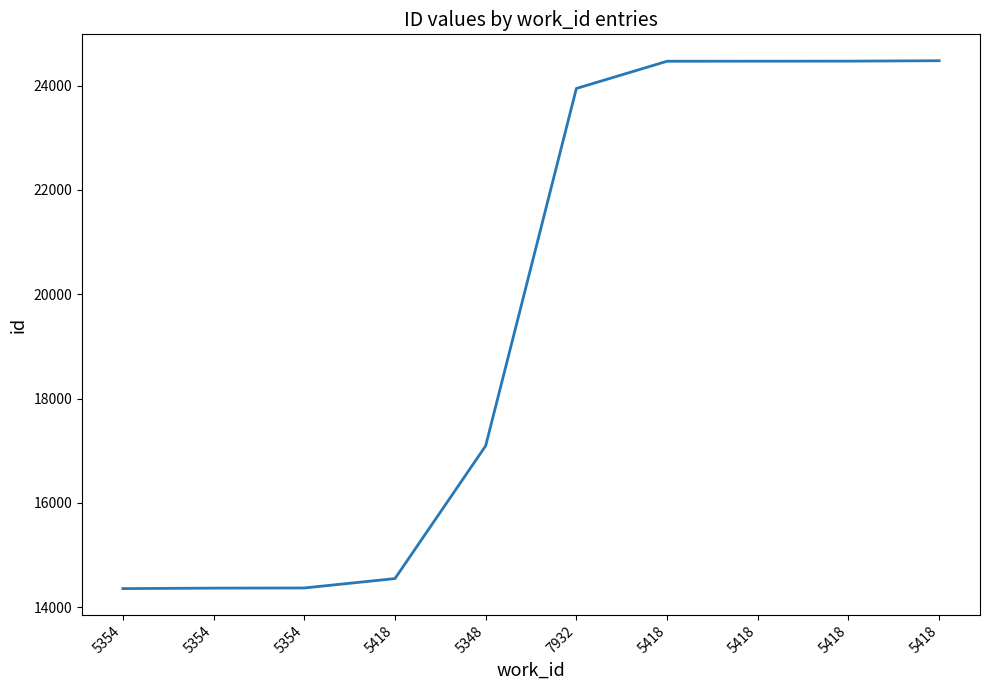

What is the value of the 6th point from the left?

23943